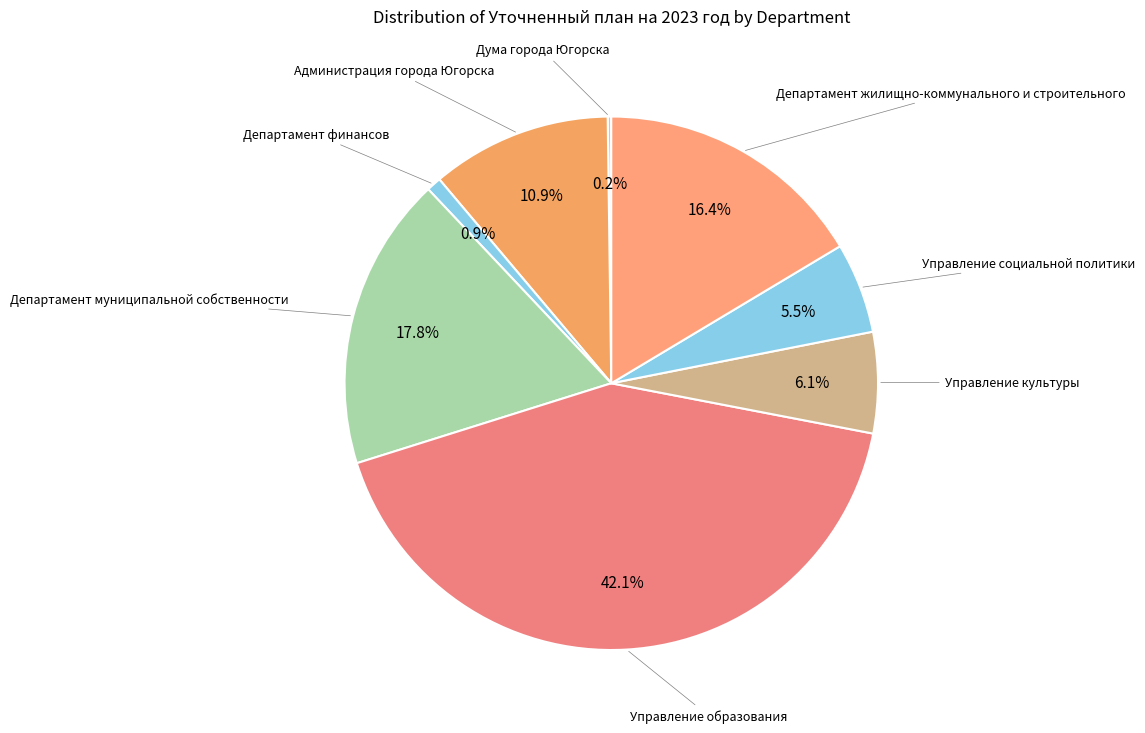

Count the number of slices in the pie.

8